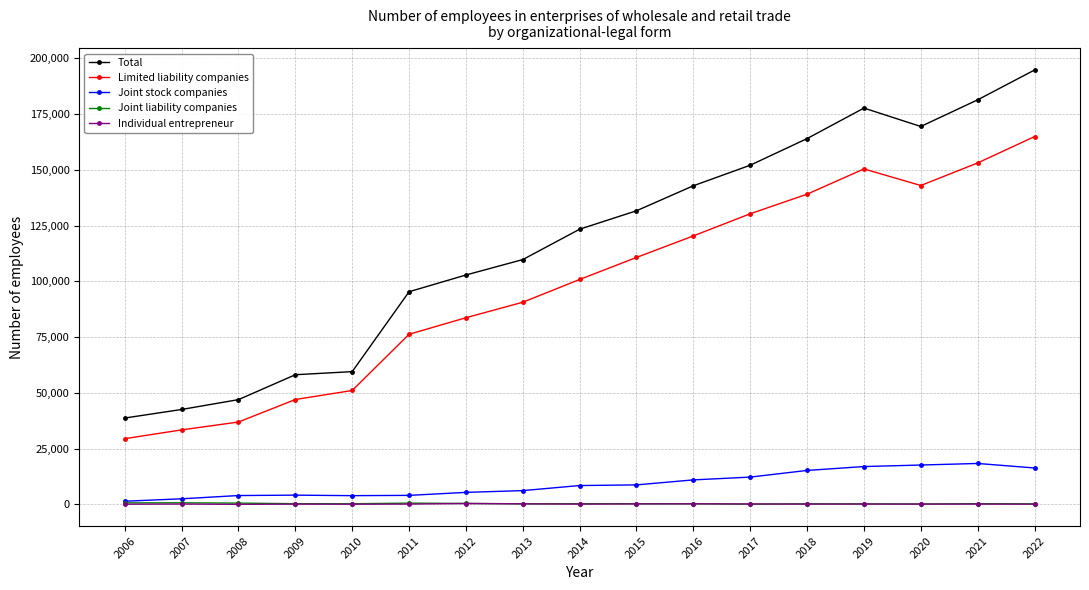

True or false: Joint stock companies has more than 0 interior local peaks.

True